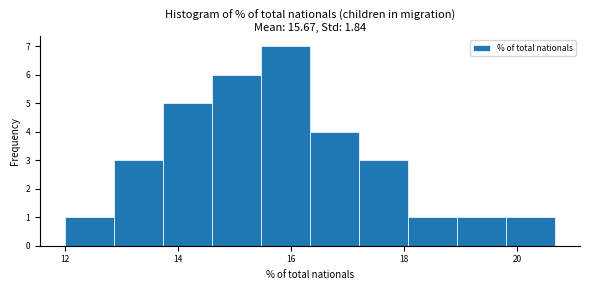

Reading left to right, list every bar in this chart as the range it spans on the x-axis followed by its height. Neither the bar edges nor the heights are printed on the chart, so give them approximately, as read against the axes.

12.0 to 12.8: 1
12.8 to 13.8: 3
13.8 to 14.6: 5
14.6 to 15.4: 6
15.4 to 16.4: 7
16.4 to 17.2: 4
17.2 to 18.0: 3
18.0 to 19.0: 1
19.0 to 19.8: 1
19.8 to 20.6: 1